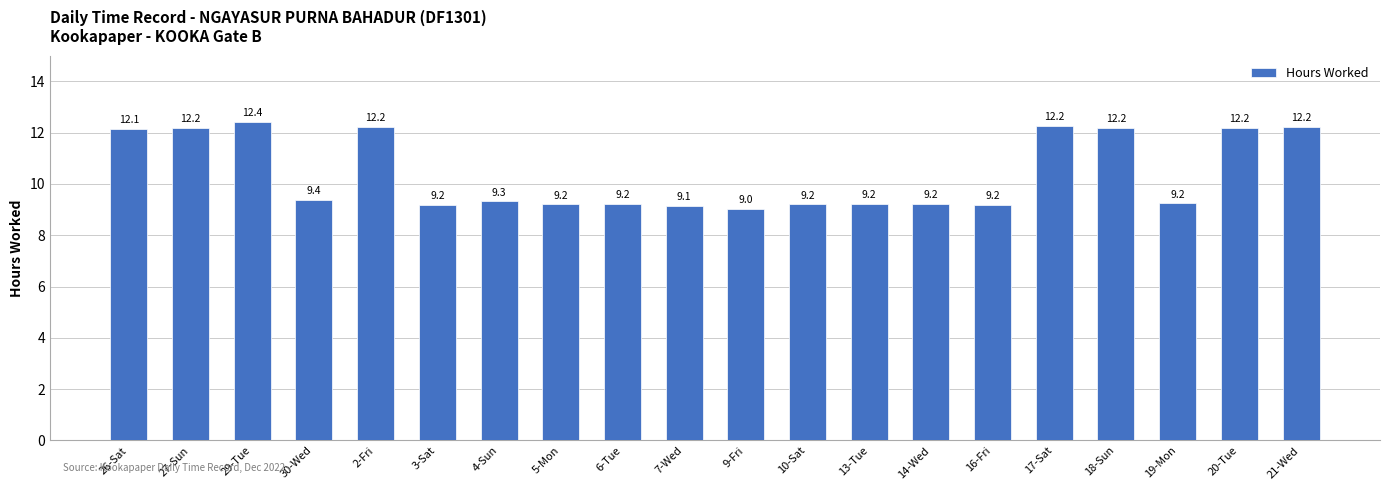

What is the sum of the values at 17-Sat and 3-Sat?

21.4